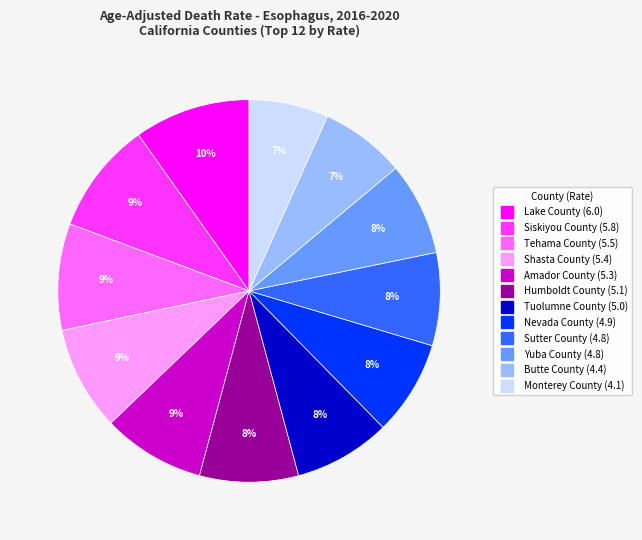

To the nearest percent, what portion does Tehama County represent?

9%